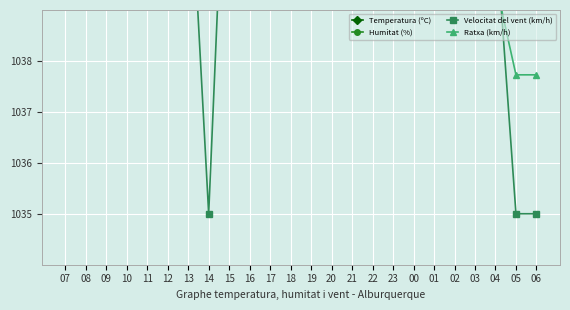

After their last crossing, which series has the higher values: Velocitat del vent (km/h) or Temperatura (ºC)?

Temperatura (ºC)